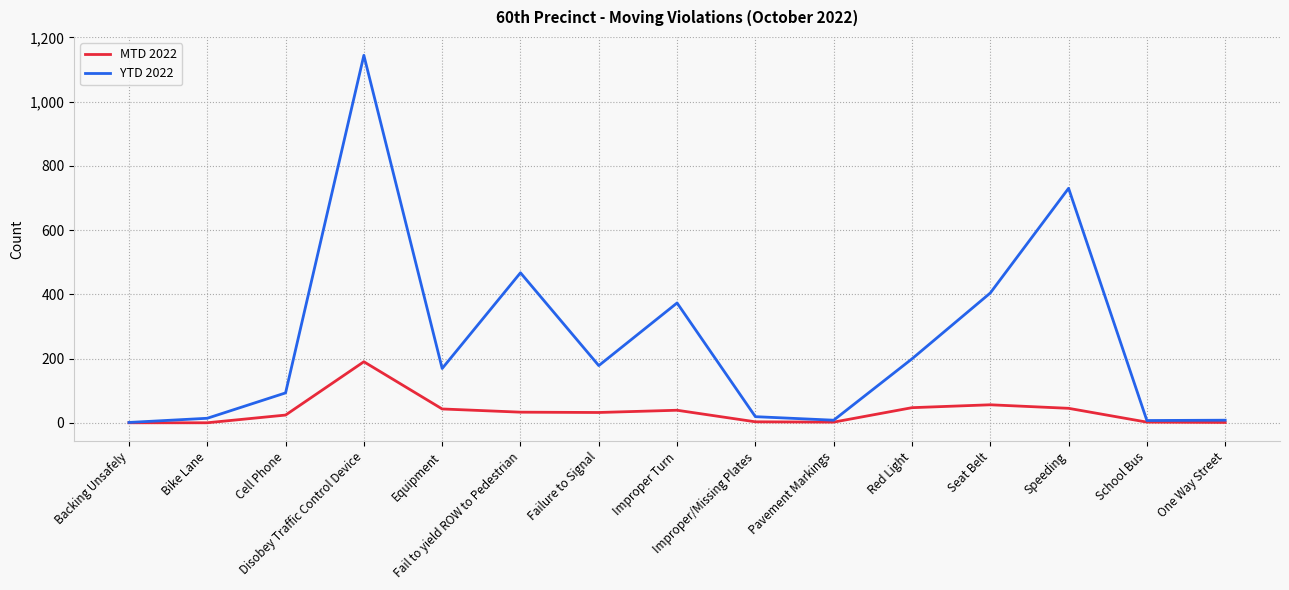

How many series are shown in this chart?

2